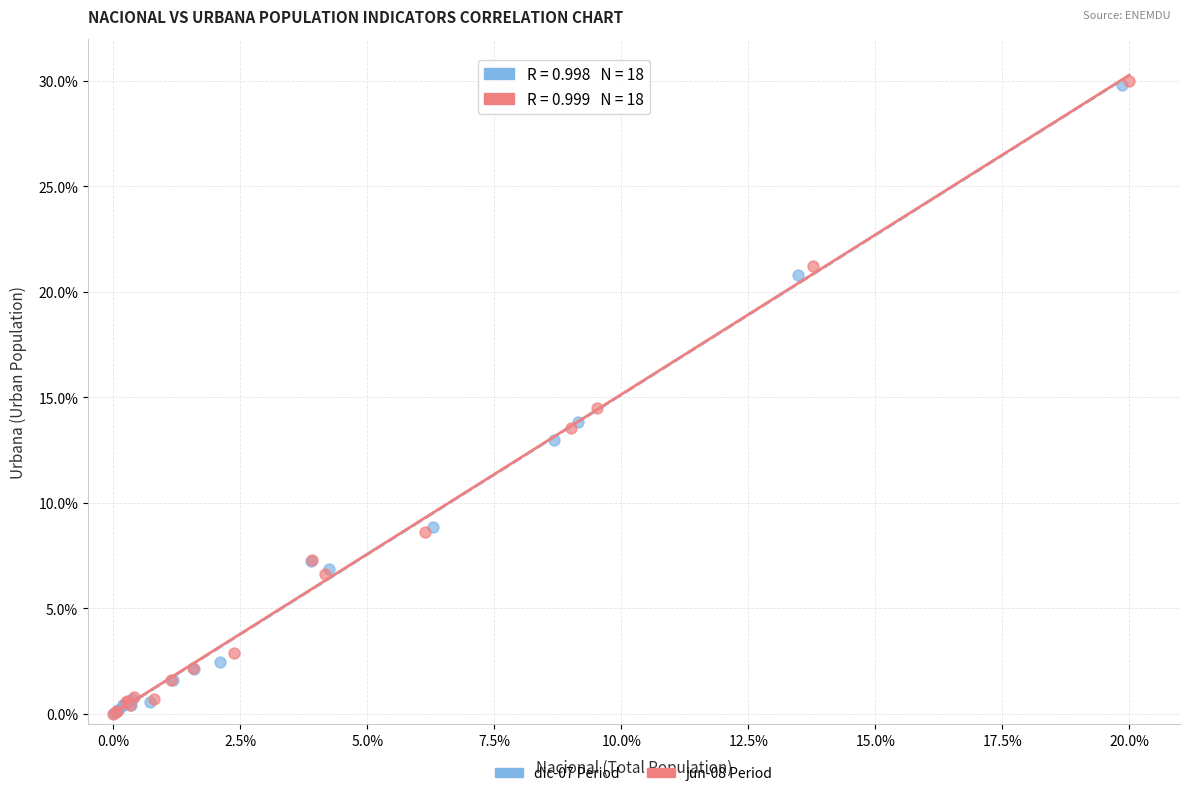

Which series has the largest Y range (max minus min)?

jun-08 Period